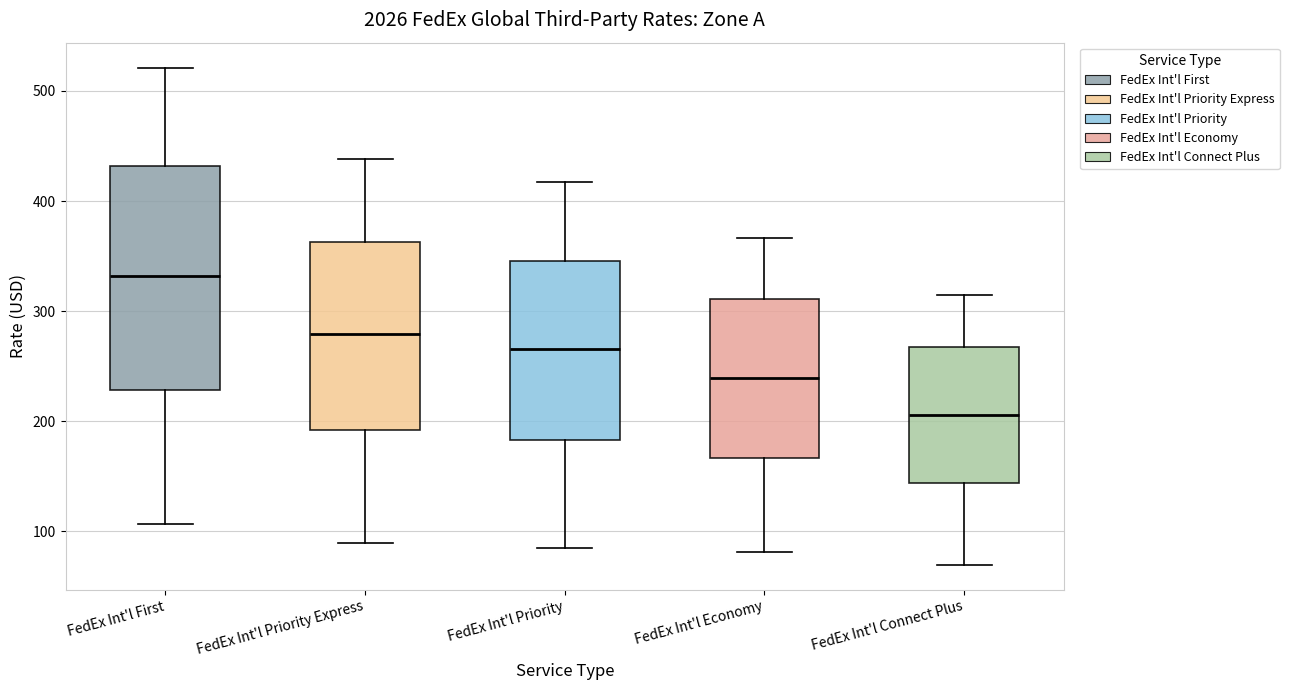

Reading left to right, transcribe this box plot: for each box, give where its median line is, the range the box spans, and where its two whiskers end, as read against the y-axis. The values are not printed on the chart, so give them approximately, as read against the axis.

FedEx Int'l First: median 330, box 230 to 430, whiskers 110 to 520
FedEx Int'l Priority Express: median 280, box 190 to 360, whiskers 90 to 440
FedEx Int'l Priority: median 270, box 180 to 350, whiskers 90 to 420
FedEx Int'l Economy: median 240, box 170 to 310, whiskers 80 to 370
FedEx Int'l Connect Plus: median 210, box 140 to 270, whiskers 70 to 310